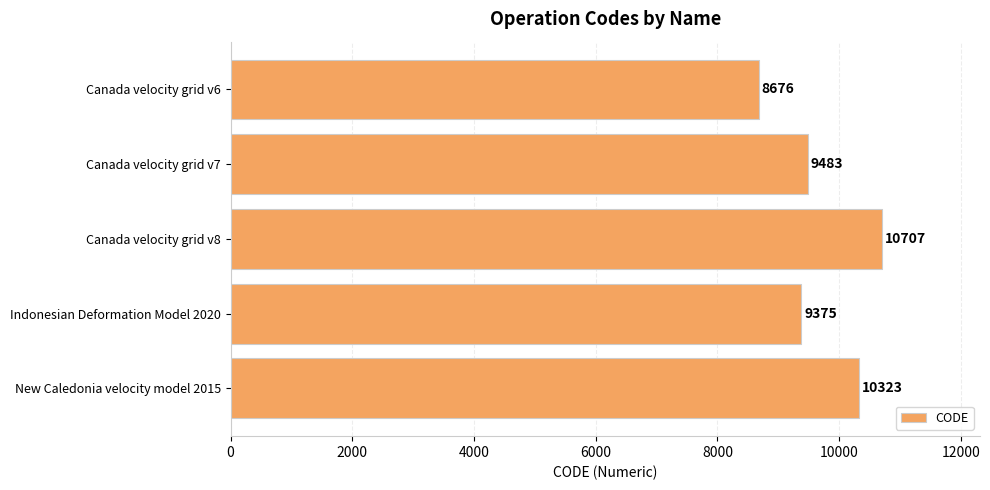

True or false: the data shows 9483 at Canada velocity grid v7.

True